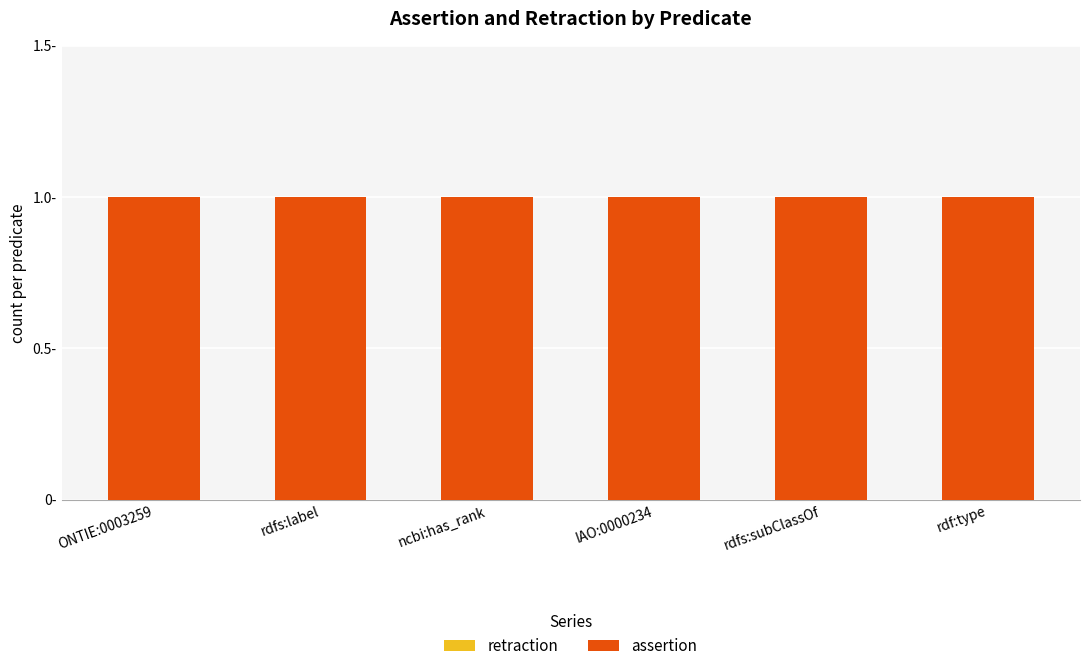

Reading left to right, transcribe all the data shown in this chart.

retraction: ONTIE:0003259=0	rdfs:label=0	ncbi:has_rank=0	IAO:0000234=0	rdfs:subClassOf=0	rdf:type=0
assertion: ONTIE:0003259=1	rdfs:label=1	ncbi:has_rank=1	IAO:0000234=1	rdfs:subClassOf=1	rdf:type=1